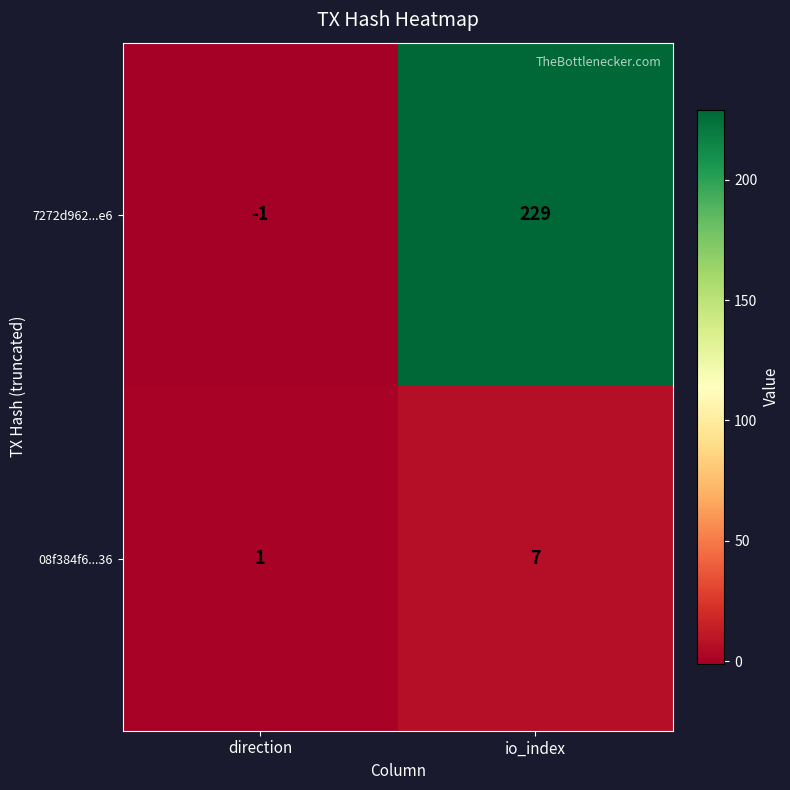

Reading left to right, transcribe all the data shown in this chart.

7272d962...e6: -1	229
08f384f6...36: 1	7